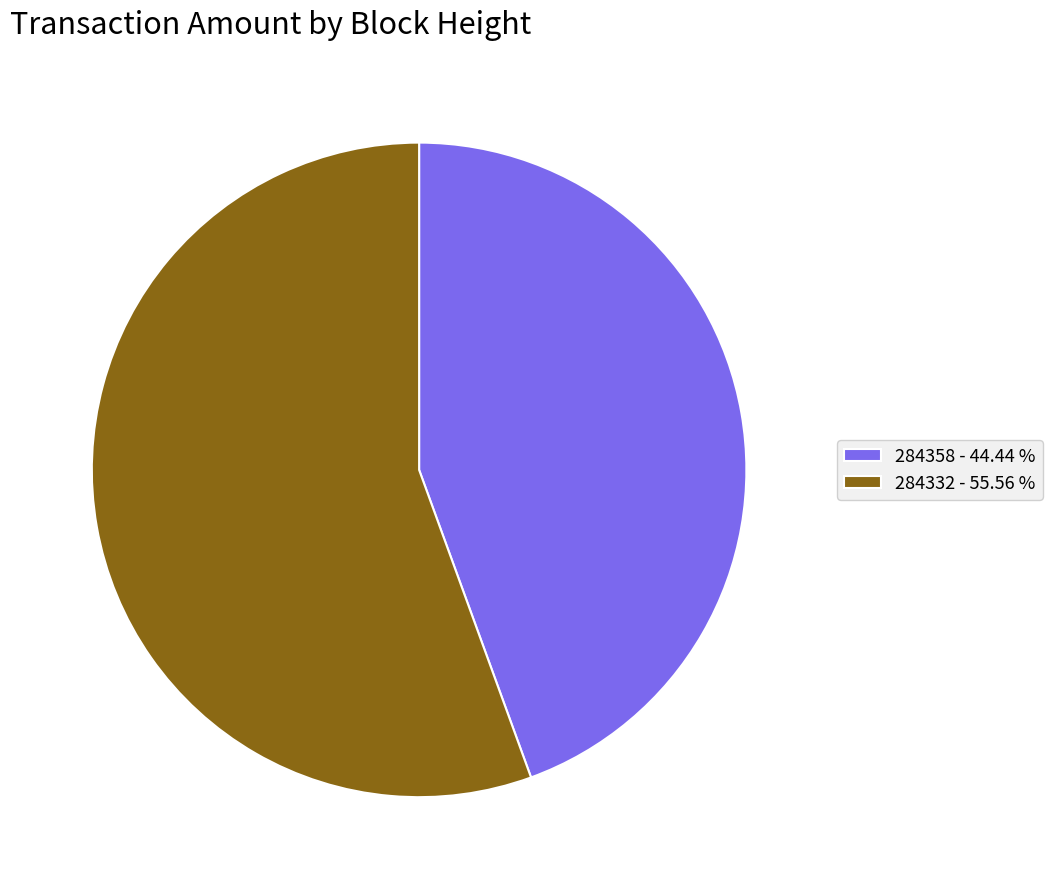

Count the number of slices in the pie.

2